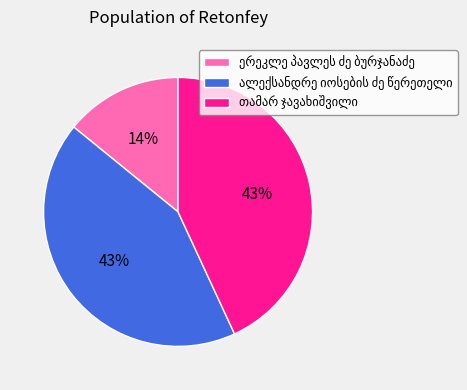

Is there a majority slice in this chart?

No